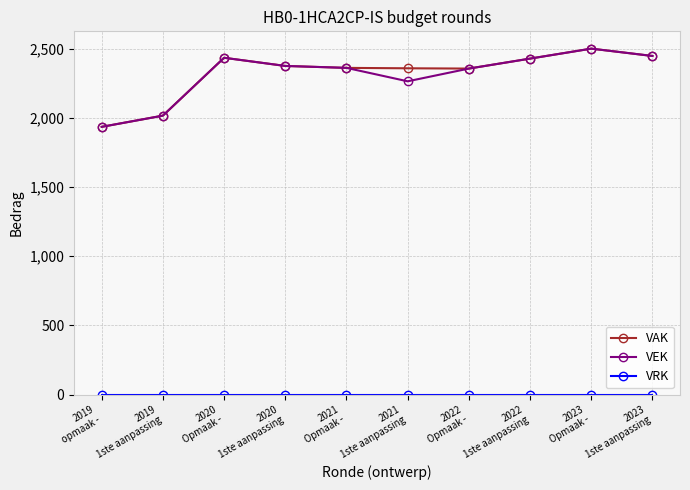

At which label is VAK closest to 2217?

2022
Opmaak -